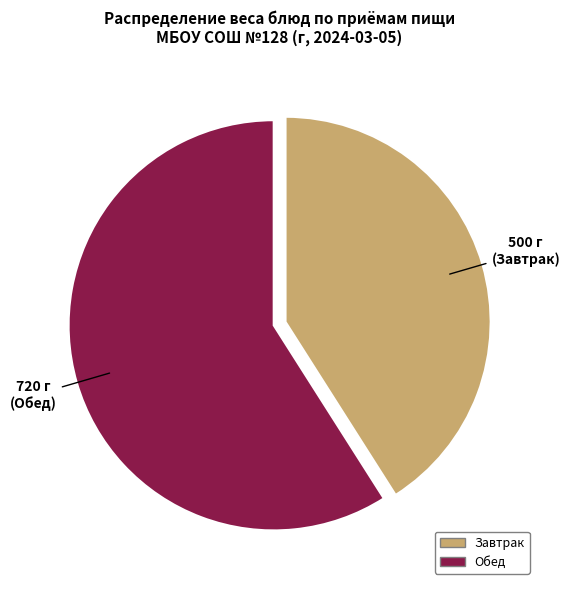

True or false: Завтрак accounts for 31% of the total.

False